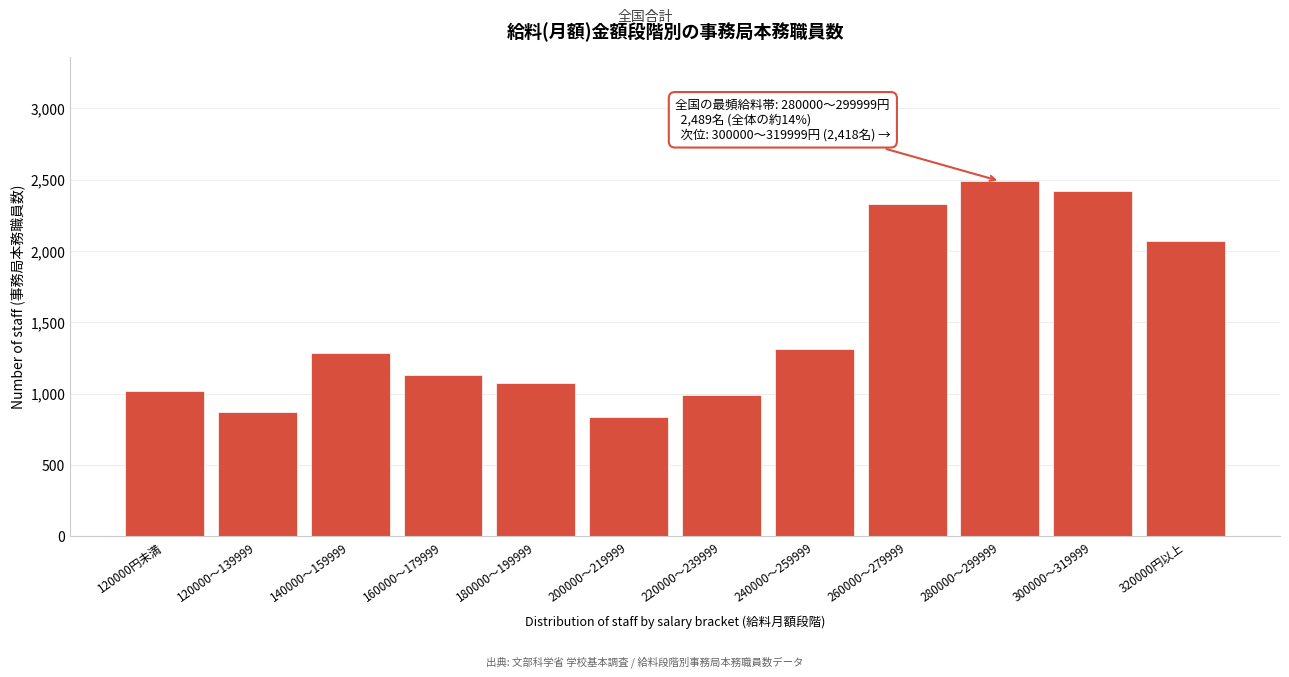

Reading left to right, what are all the values shown in this chart?

1021	870	1285	1132	1072	836	991	1312	2327	2489	2418	2066